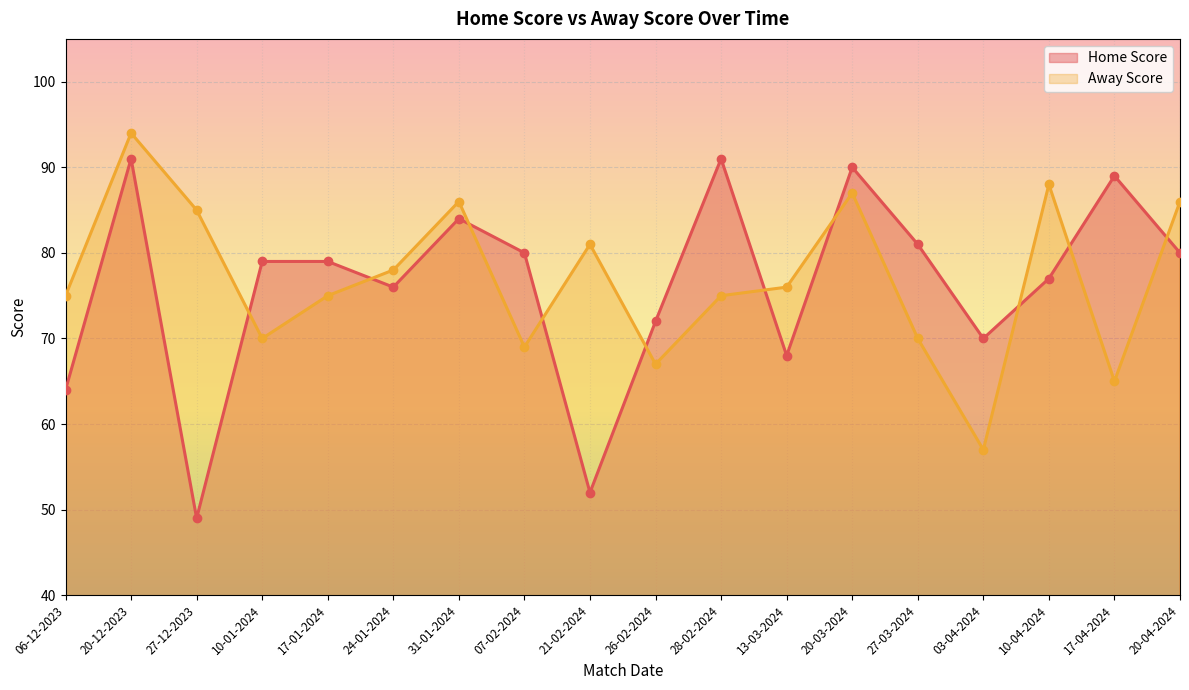

What is the total value across all series at 17-04-2024?

154